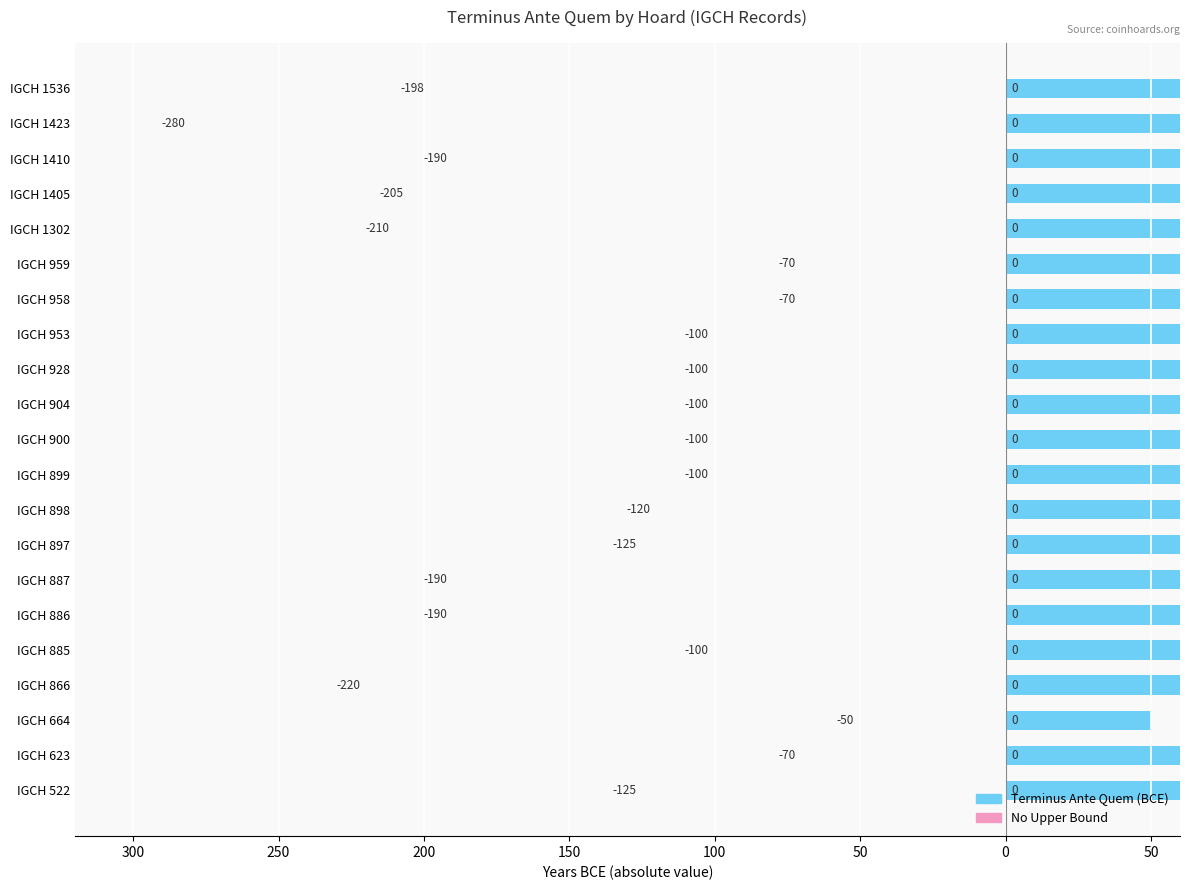

Read the Terminus Ante Quem (BCE) value at IGCH 928.

100.0